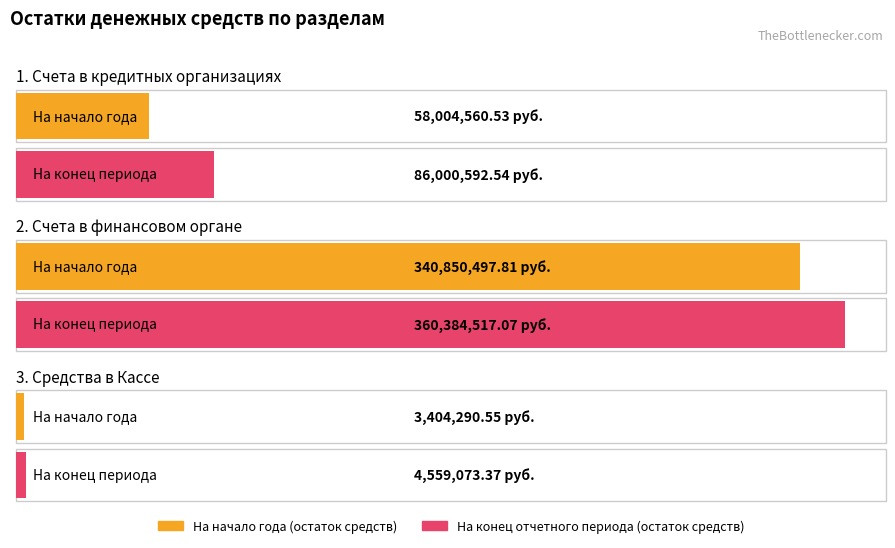

Which series has the widest spread of values?

На конец отчетного периода (остаток средств)